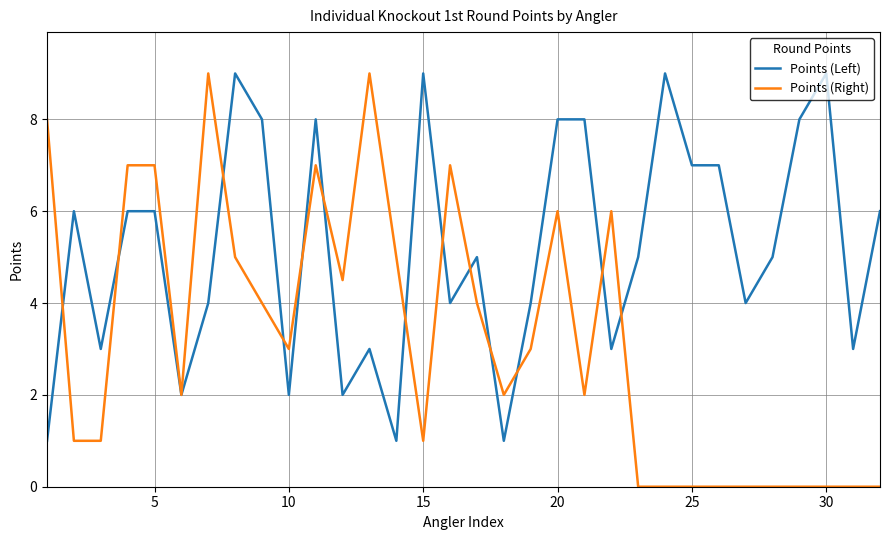

Rank the series by their average value, from highest to lowest.

Points (Left), Points (Right)